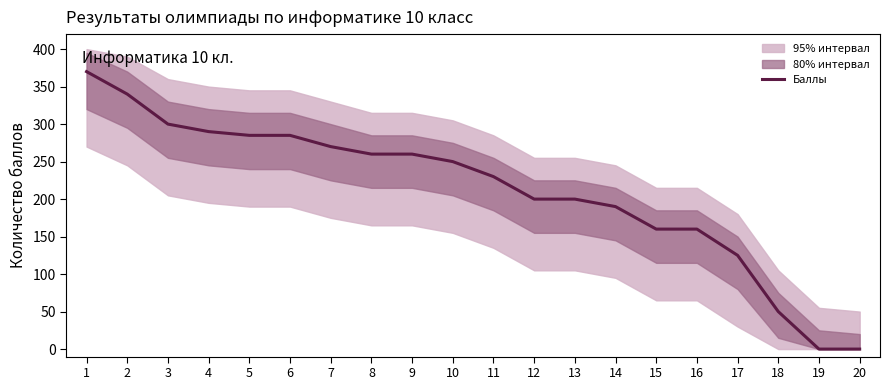

Rank the categories by value from lowest to highest.

19, 20, 18, 17, 15, 16, 14, 12, 13, 11, 10, 8, 9, 7, 5, 6, 4, 3, 2, 1